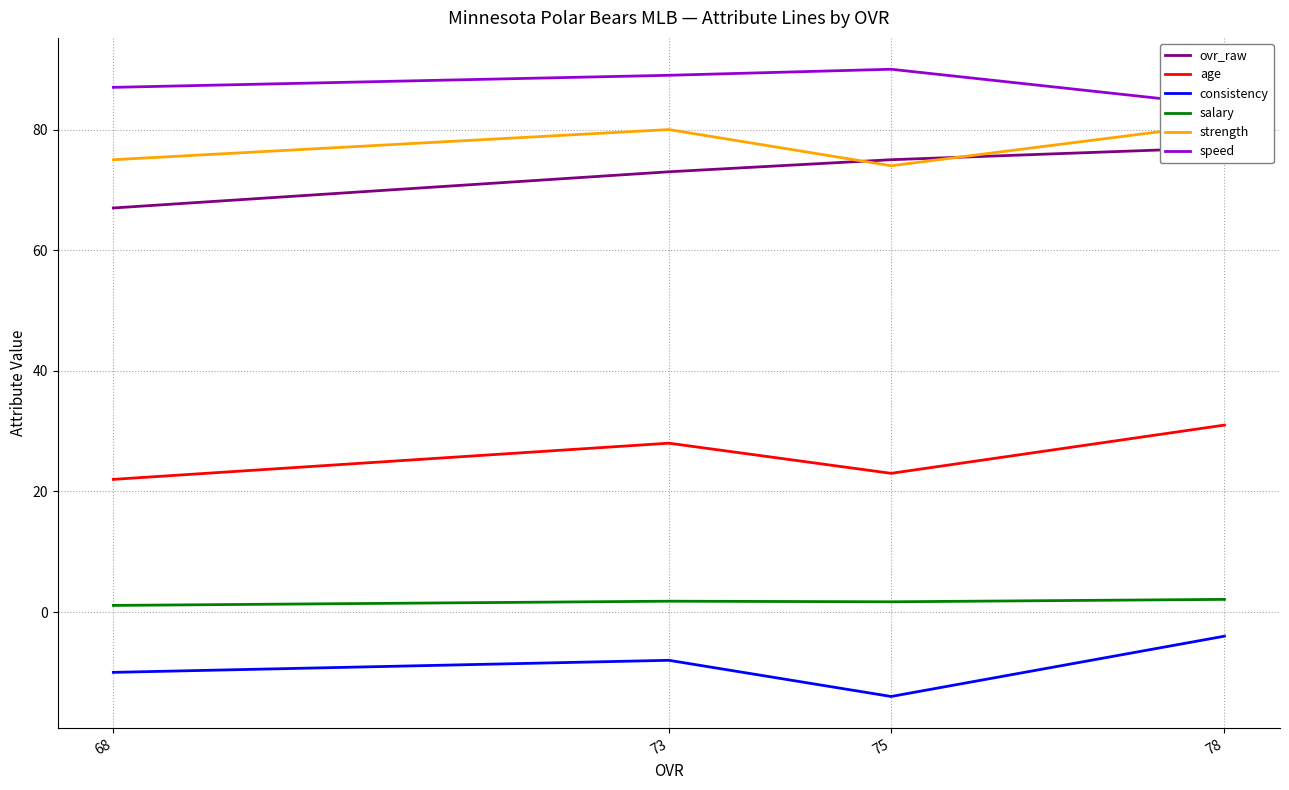

Count the number of data series in this chart.

6